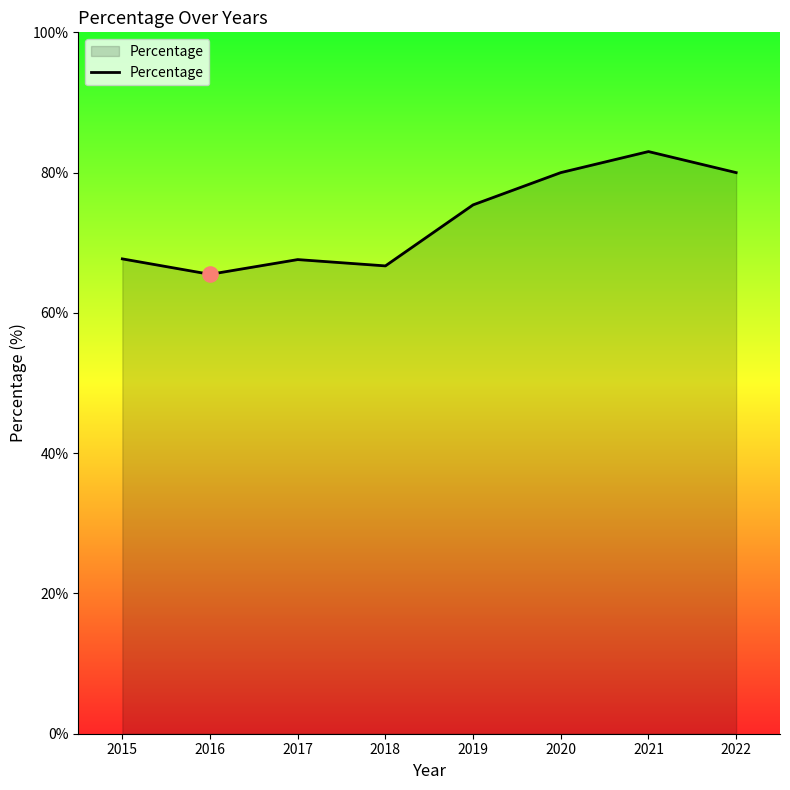

What is the ratio of the value at 2016 to the value at 2022?

0.8